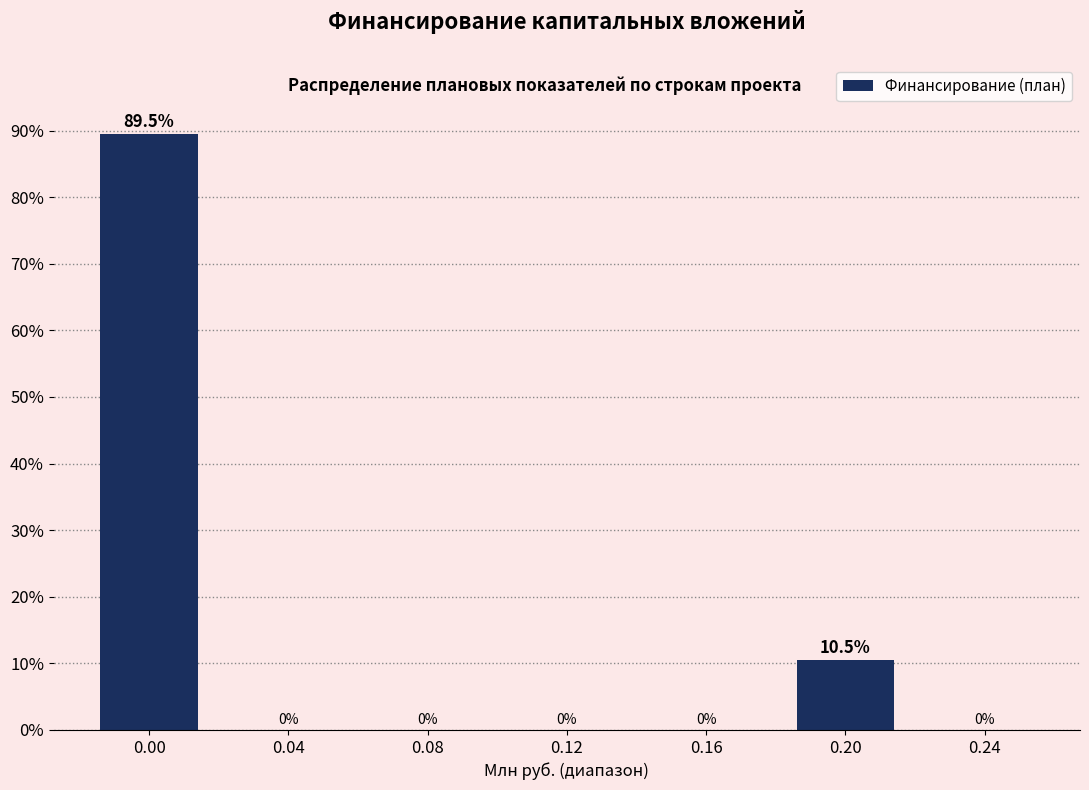

Reading left to right, extract all data points from this chart.

0.00=89.5	0.04=0.0	0.08=0.0	0.12=0.0	0.16=0.0	0.20=10.5	0.24=0.0